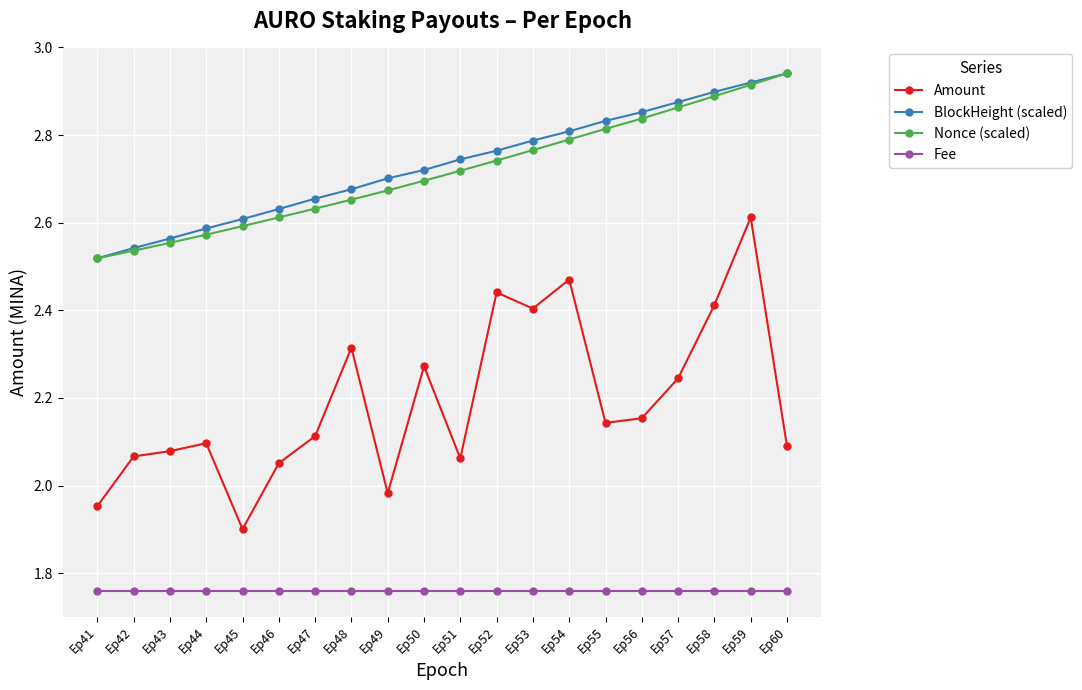

What is the average value of the Nonce (scaled) series?

2.3